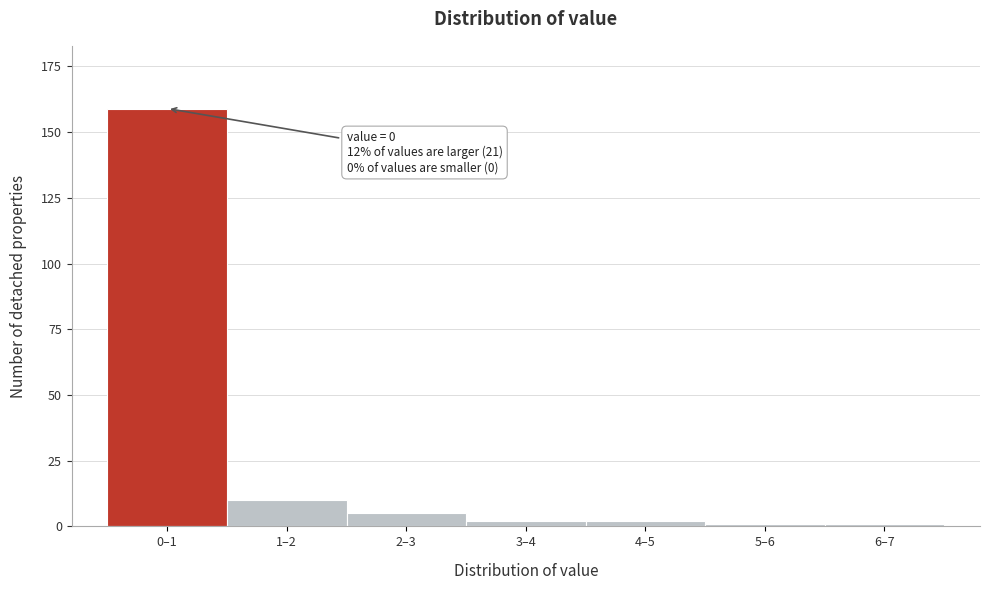

Reading left to right, what are all the values shown in this chart?

0–1=159	1–2=10	2–3=5	3–4=2	4–5=2	5–6=1	6–7=1